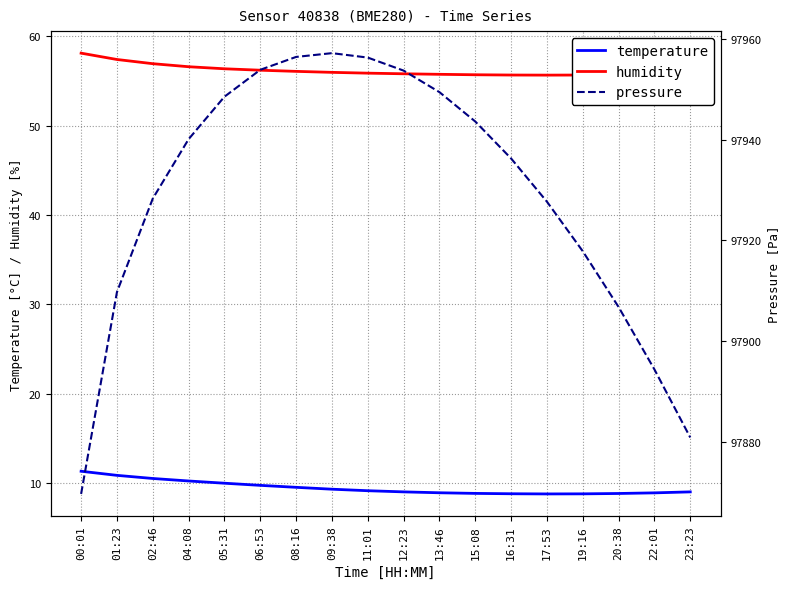

What is the label of the 15th point from the left?

19:16